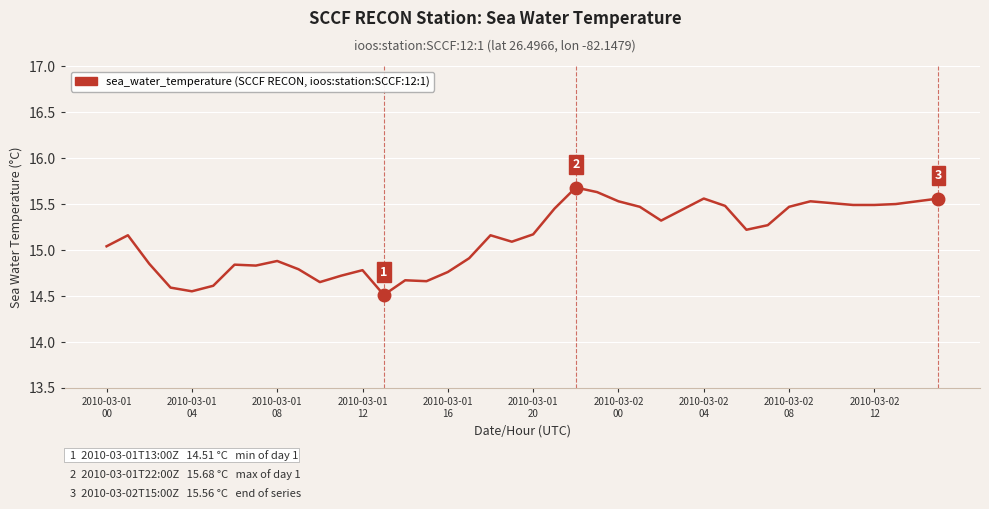

What is the smallest value displayed?

14.5